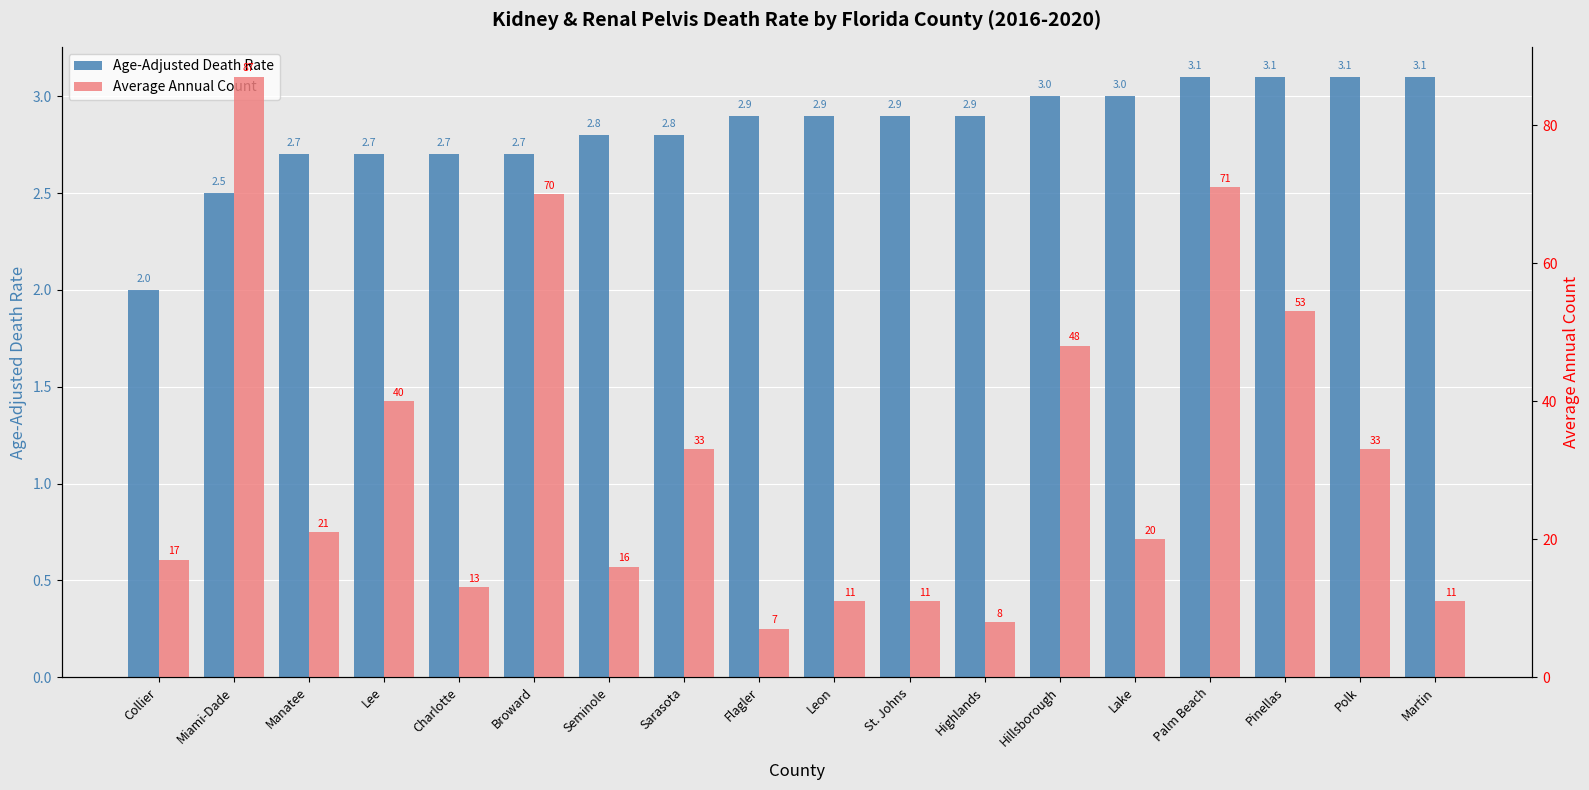

Reading left to right, what are all the values shown in this chart?

Age-Adjusted Death Rate: Collier=2.0	Miami-Dade=2.5	Manatee=2.7	Lee=2.7	Charlotte=2.7	Broward=2.7	Seminole=2.8	Sarasota=2.8	Flagler=2.9	Leon=2.9	St. Johns=2.9	Highlands=2.9	Hillsborough=3.0	Lake=3.0	Palm Beach=3.1	Pinellas=3.1	Polk=3.1	Martin=3.1
Average Annual Count: Collier=17.0	Miami-Dade=87.0	Manatee=21.0	Lee=40.0	Charlotte=13.0	Broward=70.0	Seminole=16.0	Sarasota=33.0	Flagler=7.0	Leon=11.0	St. Johns=11.0	Highlands=8.0	Hillsborough=48.0	Lake=20.0	Palm Beach=71.0	Pinellas=53.0	Polk=33.0	Martin=11.0